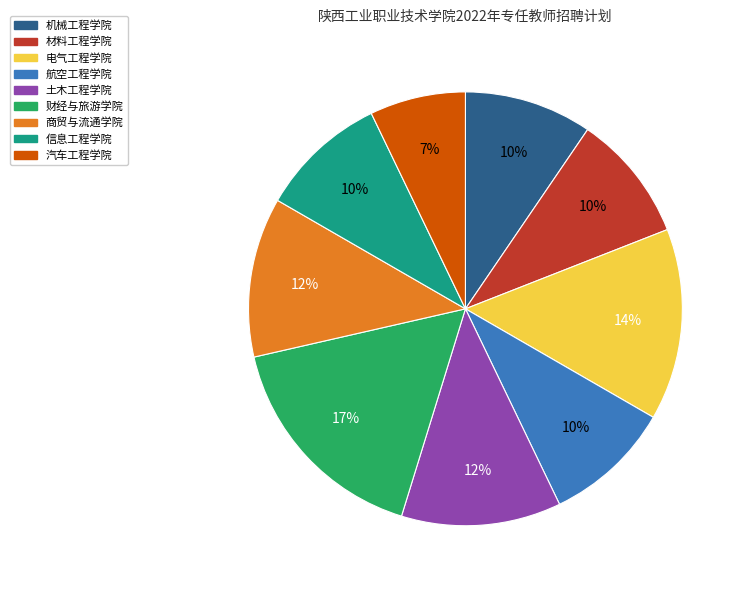

Is the sum of 航空工程学院 and 商贸与流通学院 greater than half?

No